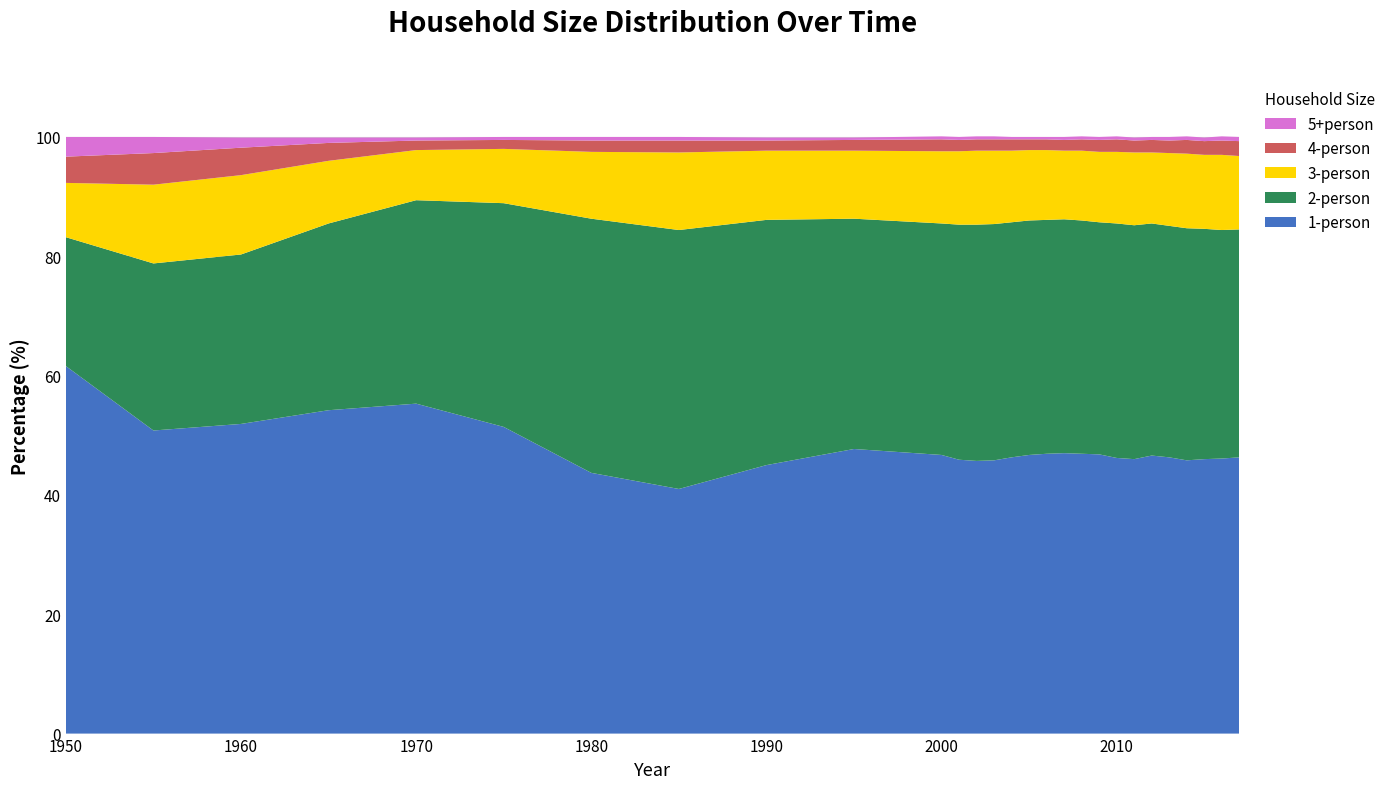

Reading left to right, list all the values displayed in this chart.

1-person: 1950=61.6	1955=50.8	1960=51.9	1965=54.2	1970=55.3	1975=51.4	1980=43.7	1985=41.0	1990=45.0	1995=47.7	2000=46.7	2001=45.9	2002=45.7	2003=45.8	2004=46.3	2005=46.7	2006=46.9	2007=47.0	2008=46.9	2009=46.8	2010=46.2	2011=46.0	2012=46.6	2013=46.3	2014=45.8	2015=46.0	2016=46.1	2017=46.3
2-person: 1950=21.6	1955=28.0	1960=28.4	1965=31.3	1970=34.1	1975=37.5	1980=42.6	1985=43.4	1990=41.1	1995=38.6	2000=38.8	2001=39.4	2002=39.6	2003=39.6	2004=39.4	2005=39.3	2006=39.2	2007=39.2	2008=39.1	2009=38.9	2010=39.3	2011=39.2	2012=38.9	2013=38.8	2014=38.9	2015=38.6	2016=38.3	2017=38.2
3-person: 1950=9.1	1955=13.2	1960=13.3	1965=10.5	1970=8.4	1975=9.1	1980=11.2	1985=13.0	1990=11.6	1995=11.4	2000=12.1	2001=12.3	2002=12.4	2003=12.3	2004=12.0	2005=11.8	2006=11.7	2007=11.5	2008=11.7	2009=11.8	2010=12.0	2011=12.2	2012=11.9	2013=12.2	2014=12.5	2015=12.4	2016=12.6	2017=12.3
4-person: 1950=4.4	1955=5.3	1960=4.6	1965=3.0	1970=1.6	1975=1.5	1980=1.9	1985=2.0	1990=1.7	1995=1.8	2000=2.0	2001=1.9	2002=1.9	2003=1.9	2004=1.9	2005=1.8	2006=1.8	2007=1.8	2008=1.9	2009=2.0	2010=2.1	2011=2.0	2012=2.1	2013=2.1	2014=2.3	2015=2.3	2016=2.4	2017=2.5
5+person: 1950=3.3	1955=2.7	1960=1.7	1965=0.9	1970=0.5	1975=0.5	1980=0.6	1985=0.6	1990=0.5	1995=0.4	2000=0.5	2001=0.5	2002=0.5	2003=0.5	2004=0.4	2005=0.4	2006=0.4	2007=0.5	2008=0.5	2009=0.5	2010=0.5	2011=0.5	2012=0.5	2013=0.6	2014=0.6	2015=0.6	2016=0.7	2017=0.7